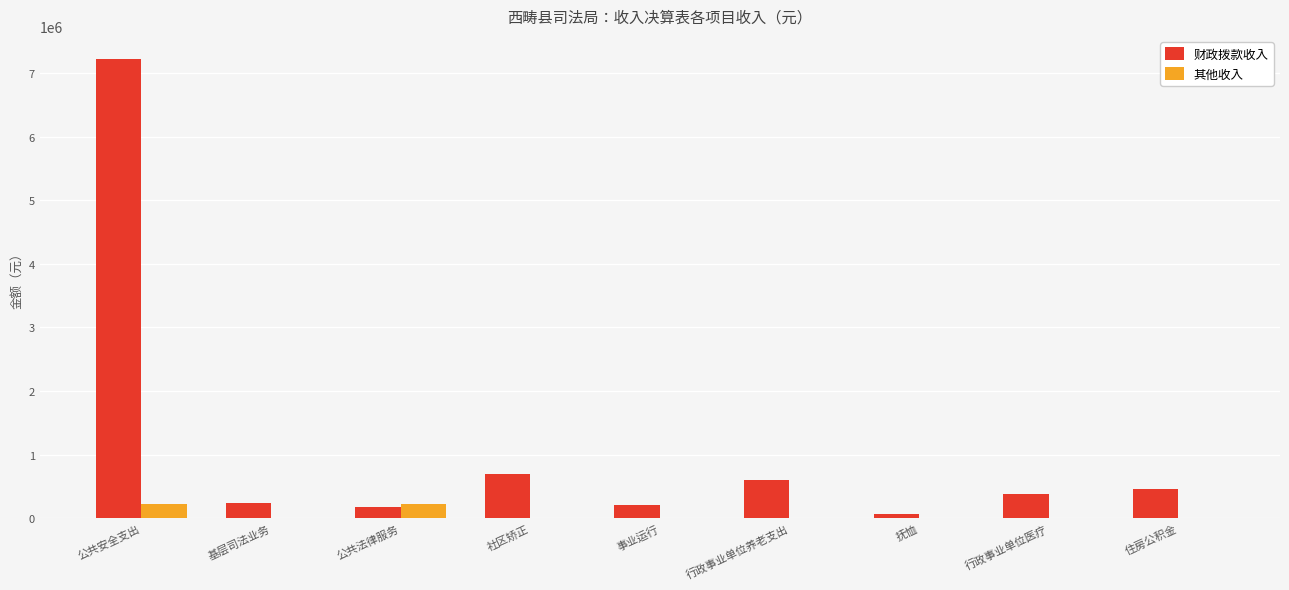

Reading left to right, extract all data points from this chart.

财政拨款收入: 公共安全支出=7221711.7	基层司法业务=247114.7	公共法律服务=170000.0	社区矫正=699012.4	事业运行=204074.0	行政事业单位养老支出=604238.1	抚恤=69993.2	行政事业单位医疗=375525.8	住房公积金=462496.0
其他收入: 公共安全支出=218360.5	基层司法业务=0.0	公共法律服务=218360.5	社区矫正=0.0	事业运行=0.0	行政事业单位养老支出=0.0	抚恤=0.0	行政事业单位医疗=0.0	住房公积金=0.0